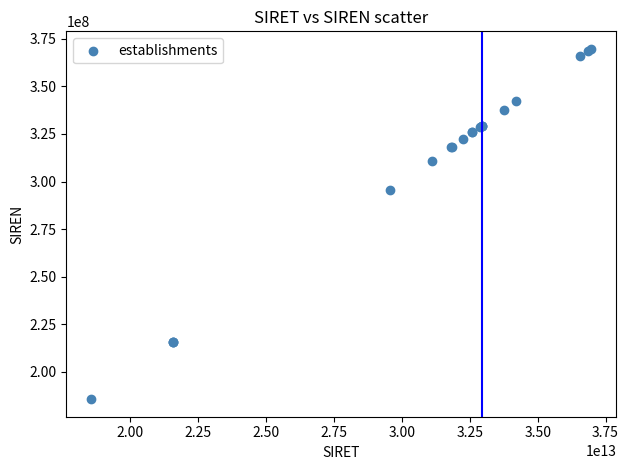

What Y value in the scatter plot is closest to 277702877?

295700215